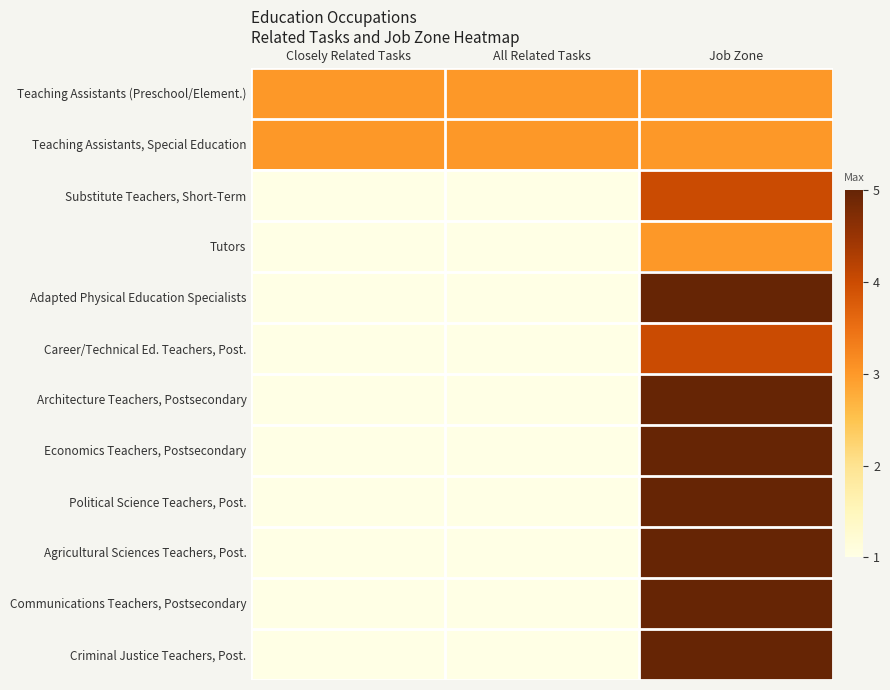

Which label corresponds to the largest value in the chart?

Job Zone